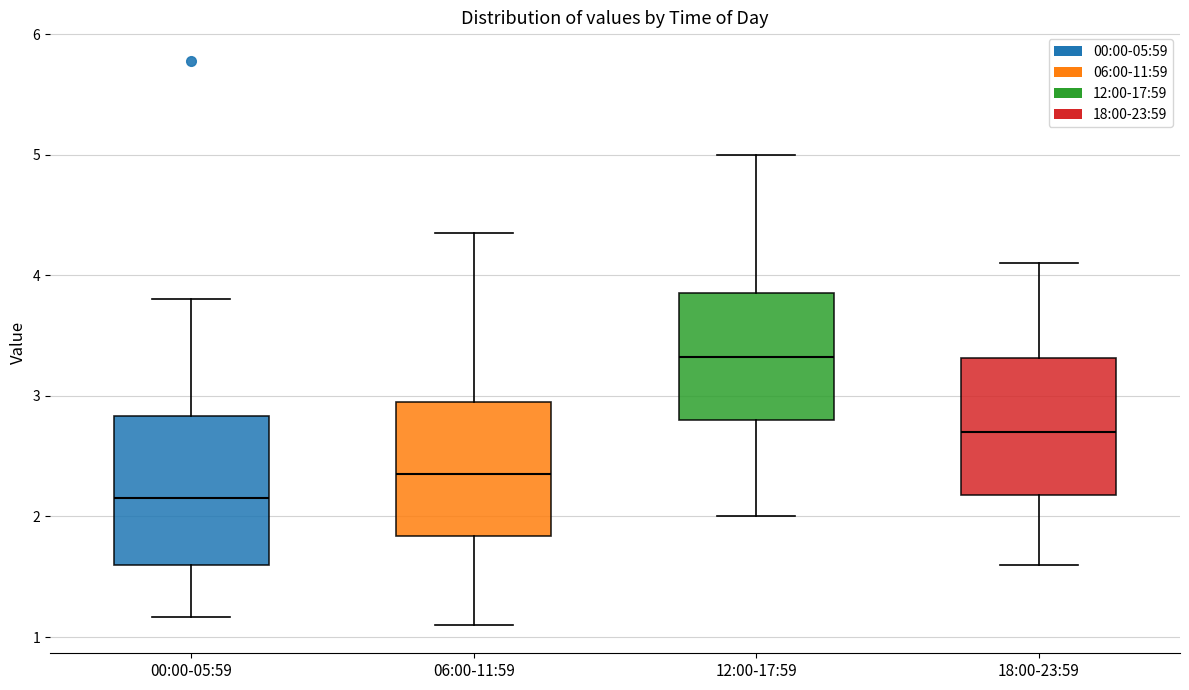

Which box has the highest median line?

12:00-17:59